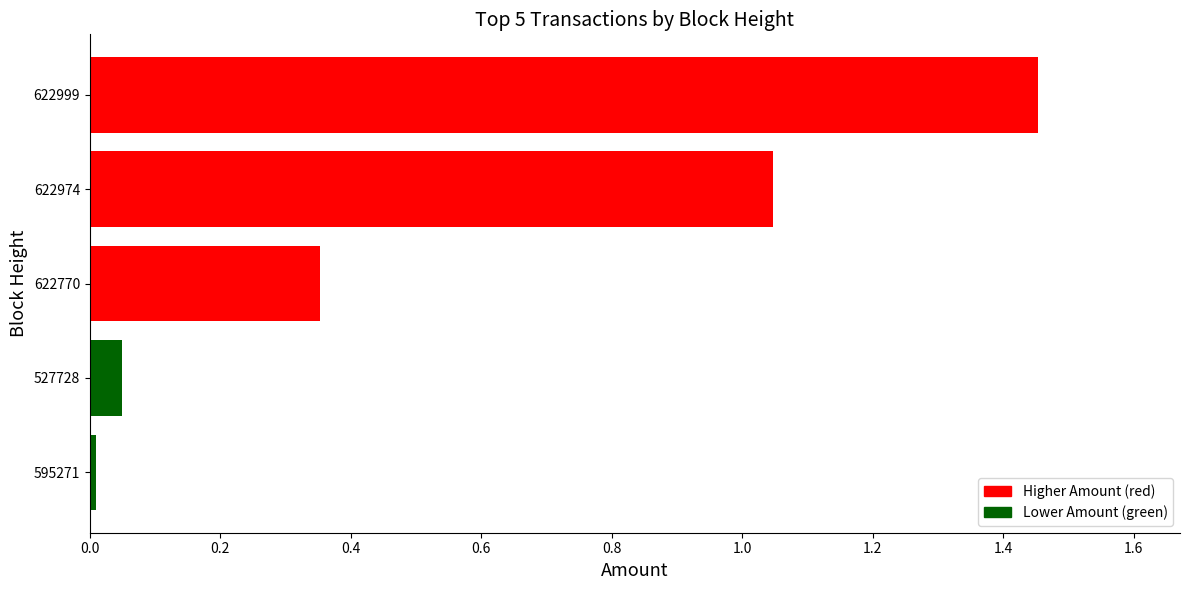

What is the change in value from 527728 to 622974?

+1.0